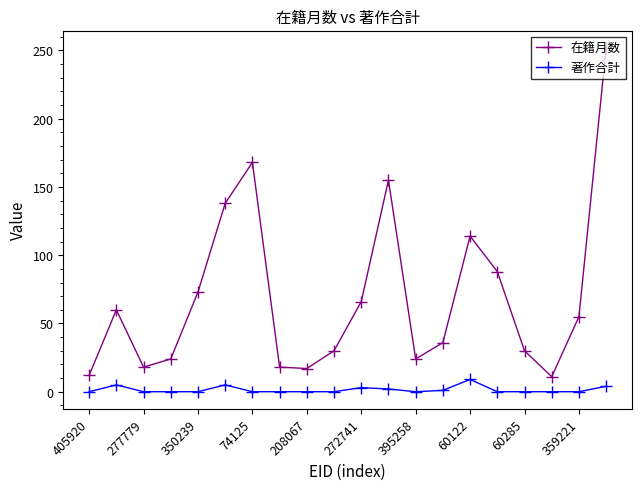

True or false: 著作合計 and 在籍月数 cross at least once.

False